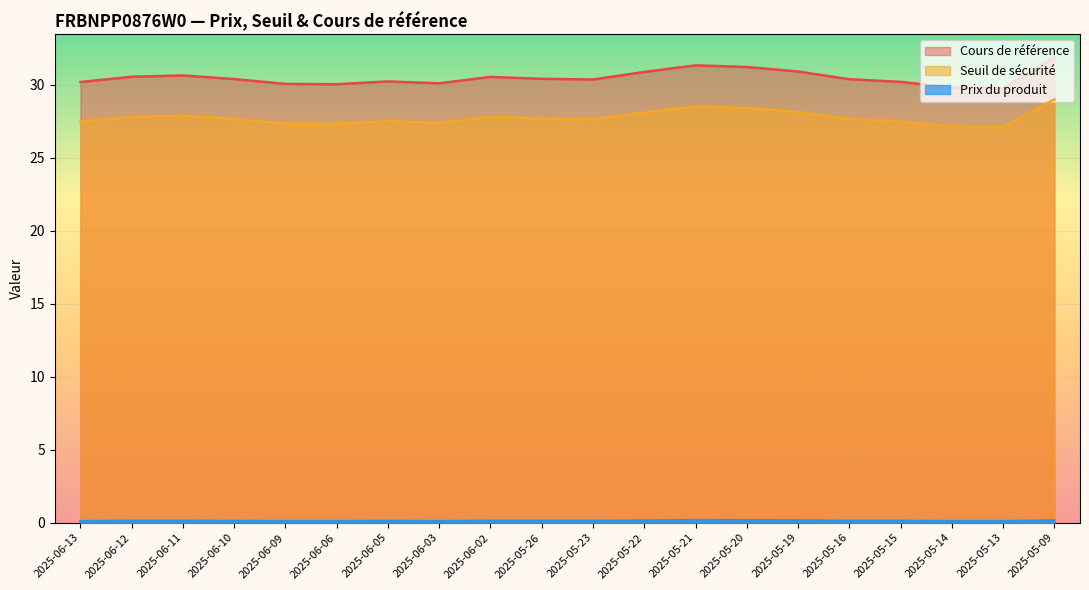

How many lines are shown in the chart?

3